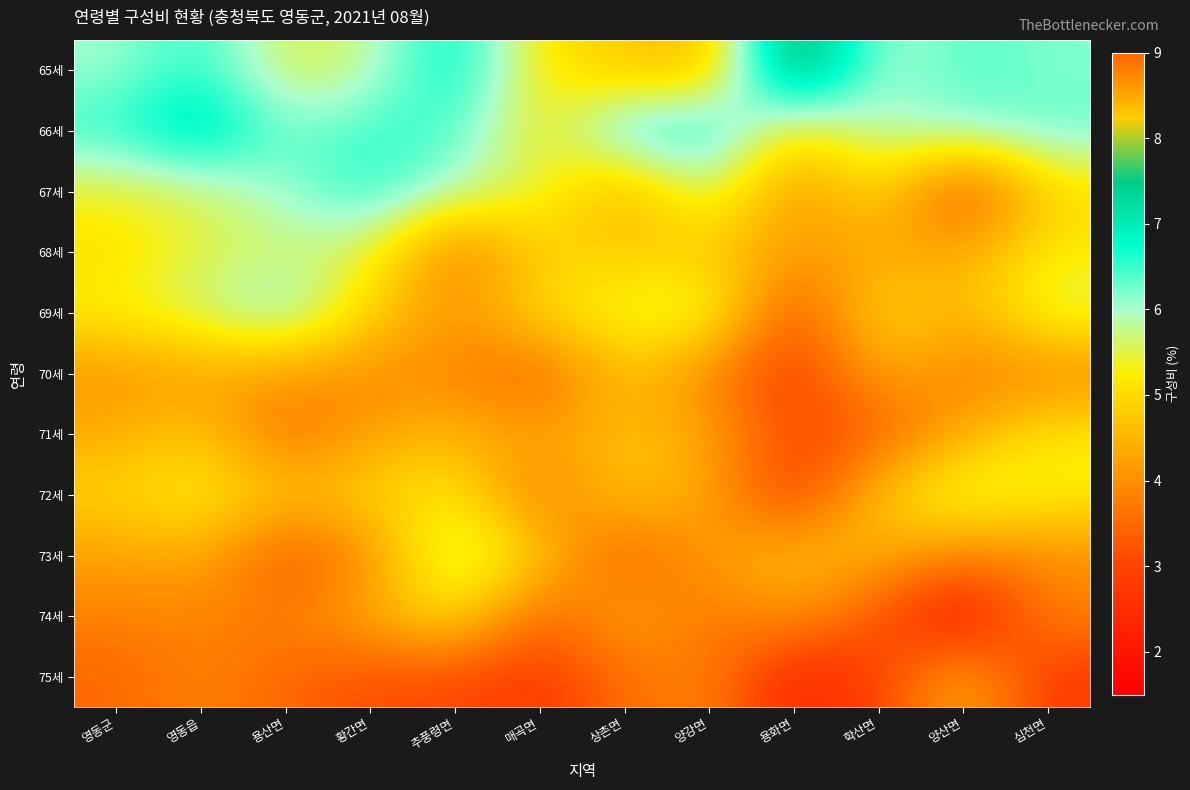

At 영동읍, list the series in order from largest to smallest.

66세, 65세, 69세, 67세, 68세, 72세, 71세, 73세, 70세, 75세, 74세